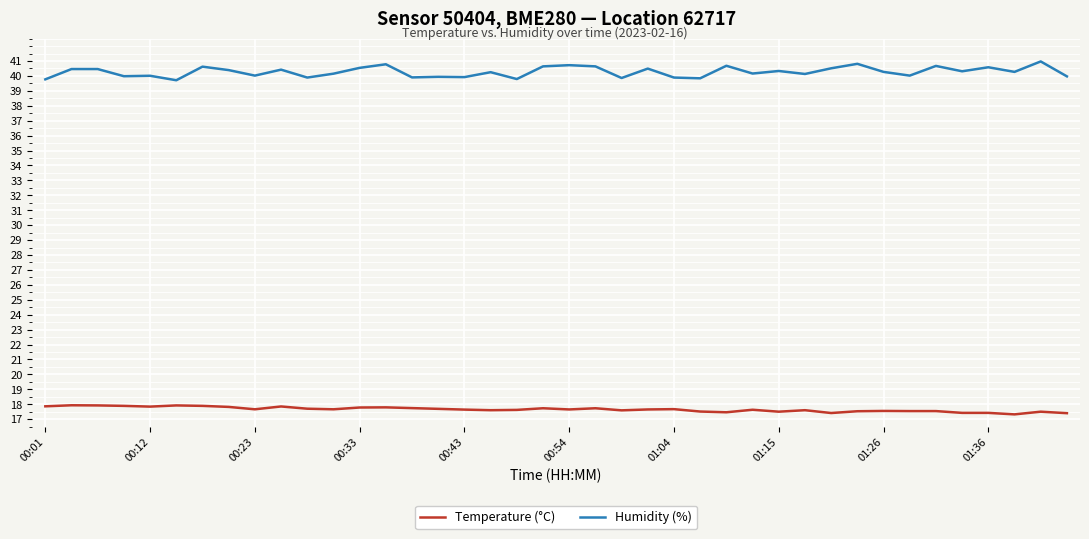

Which series has the largest range (max minus min)?

Humidity (%)